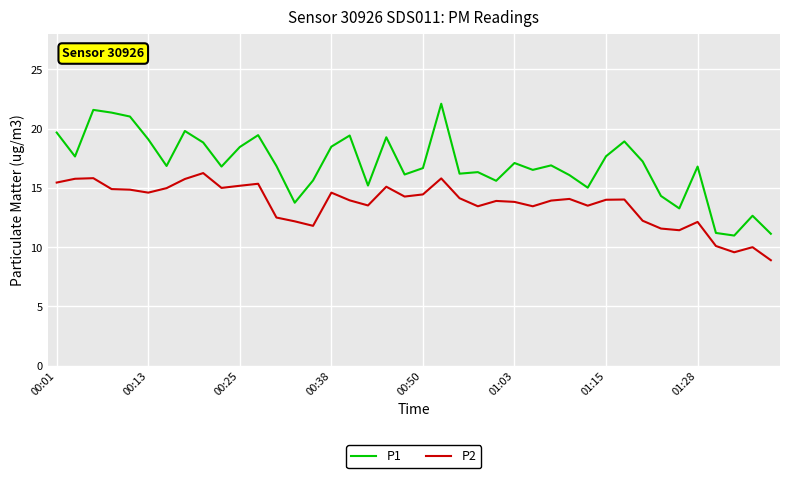

Which series has the widest spread of values?

P1